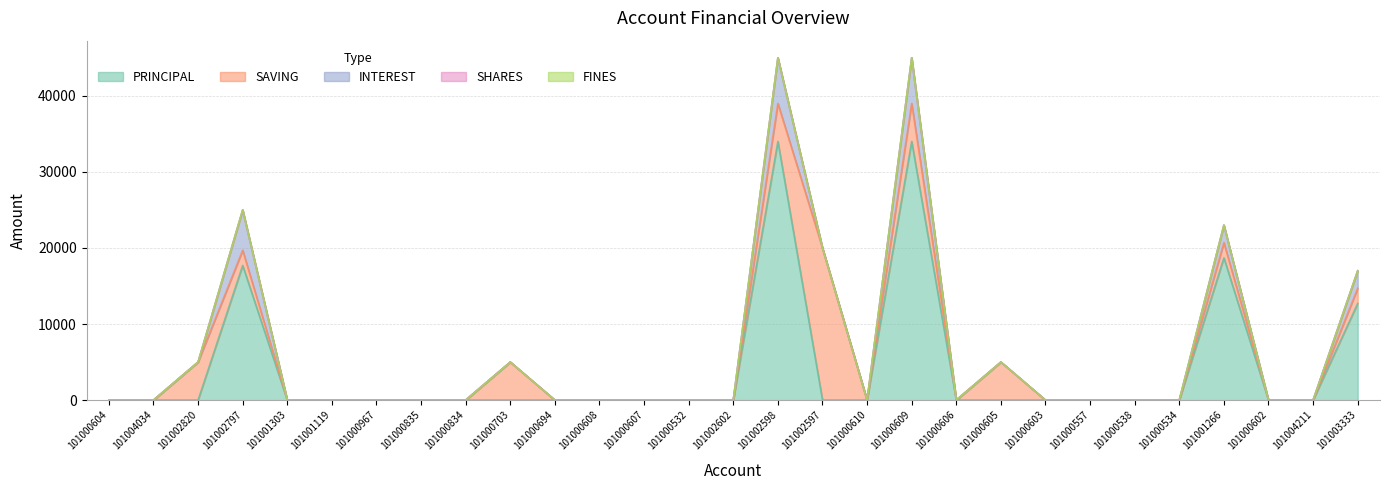

What is the label of the 17th point from the right?

101000607